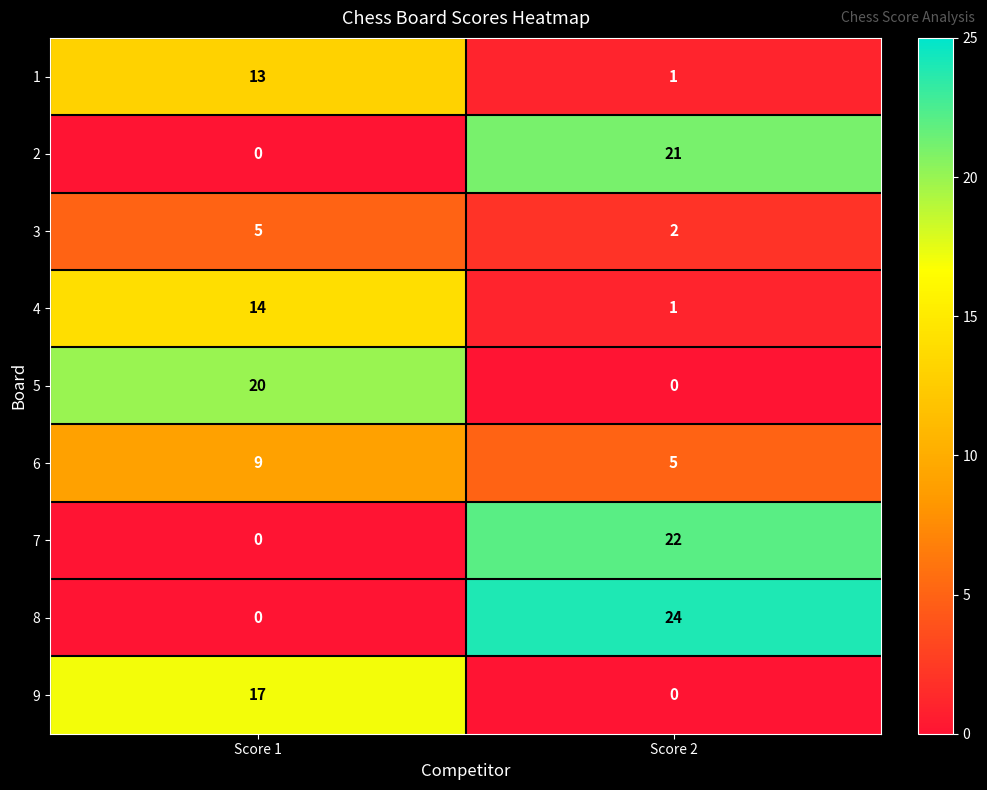

What is the minimum value for 6?

5